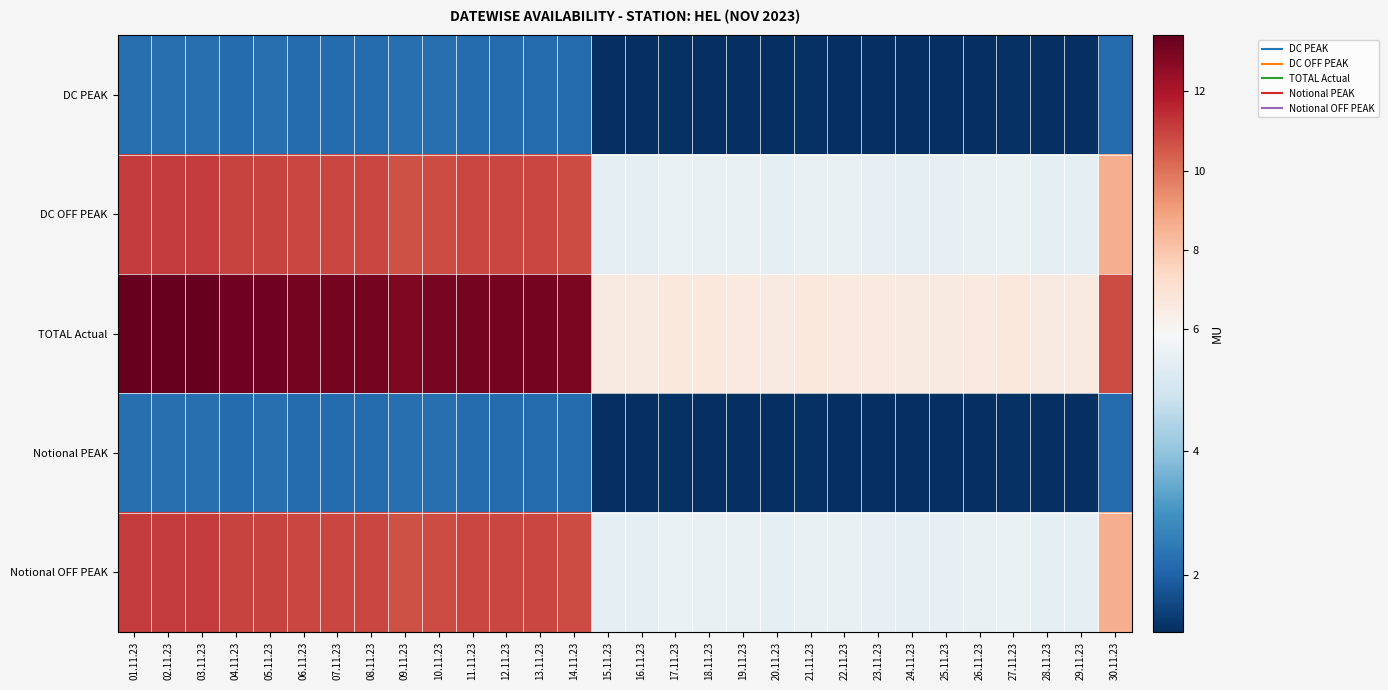

At which category is the sum across all series the highest?

03.11.23